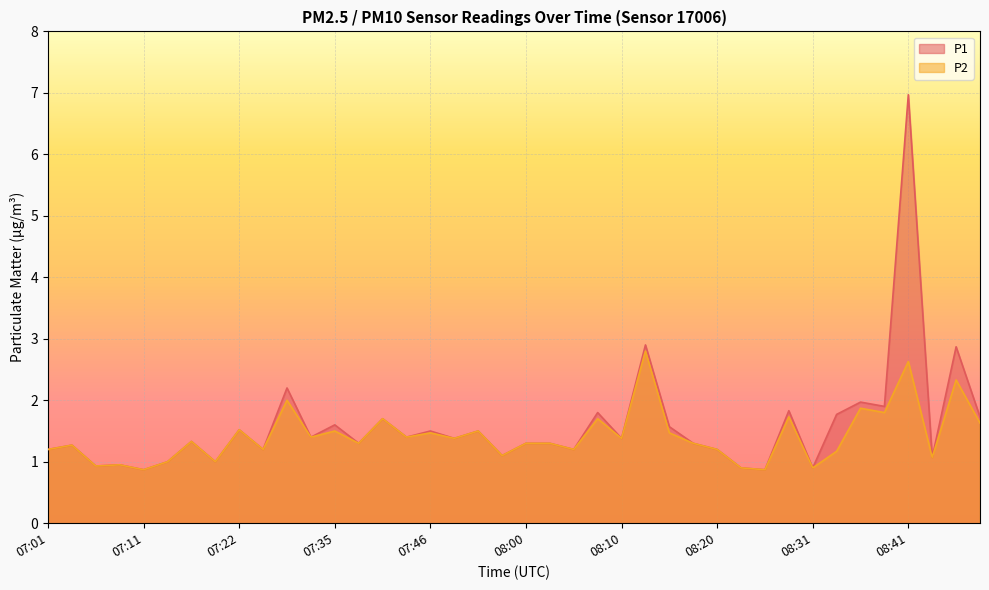

What are all the series names shown in the legend?

P1, P2